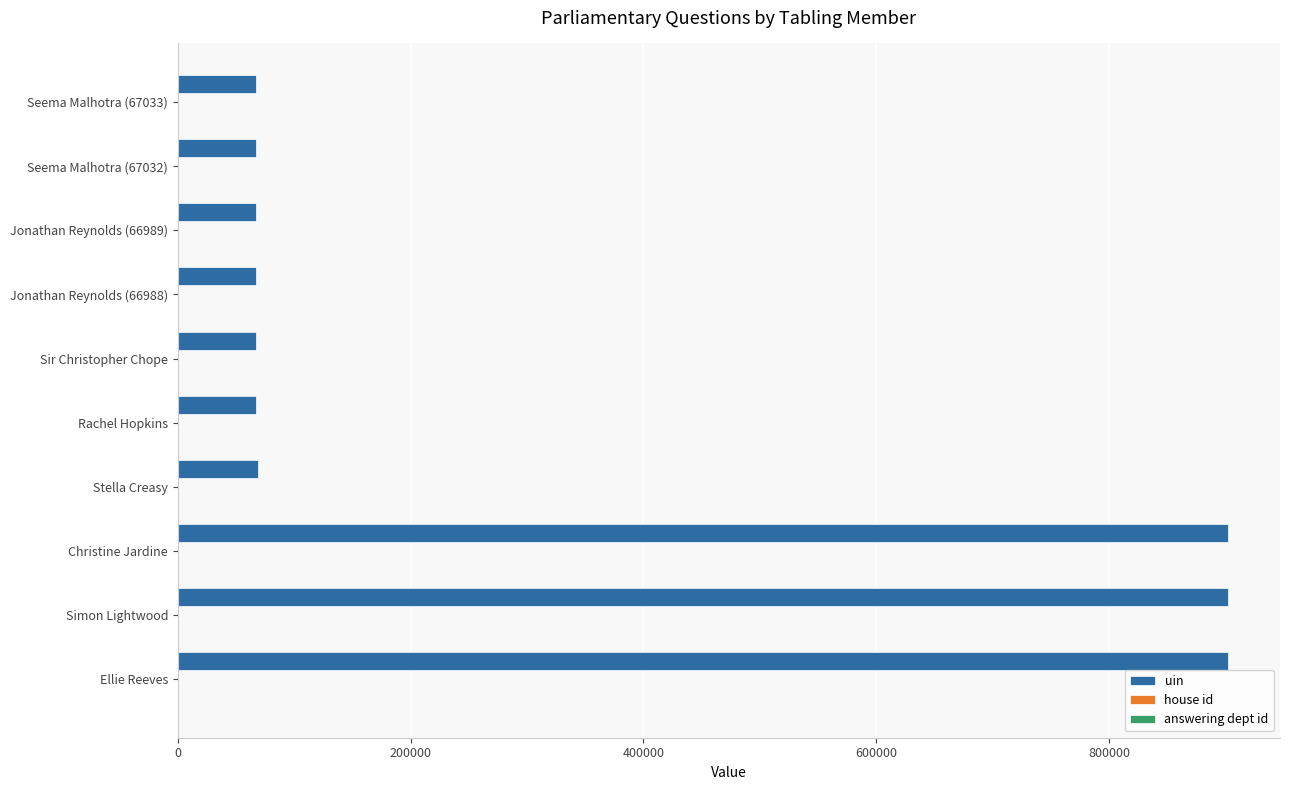

Count the number of categories in the chart.

10